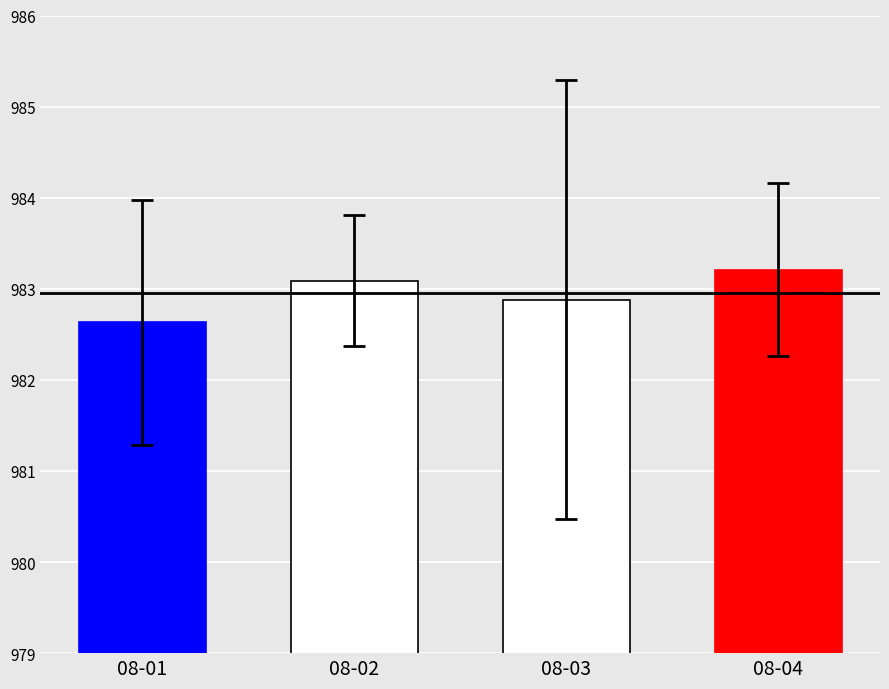

How many values are between 982 and 983?

2